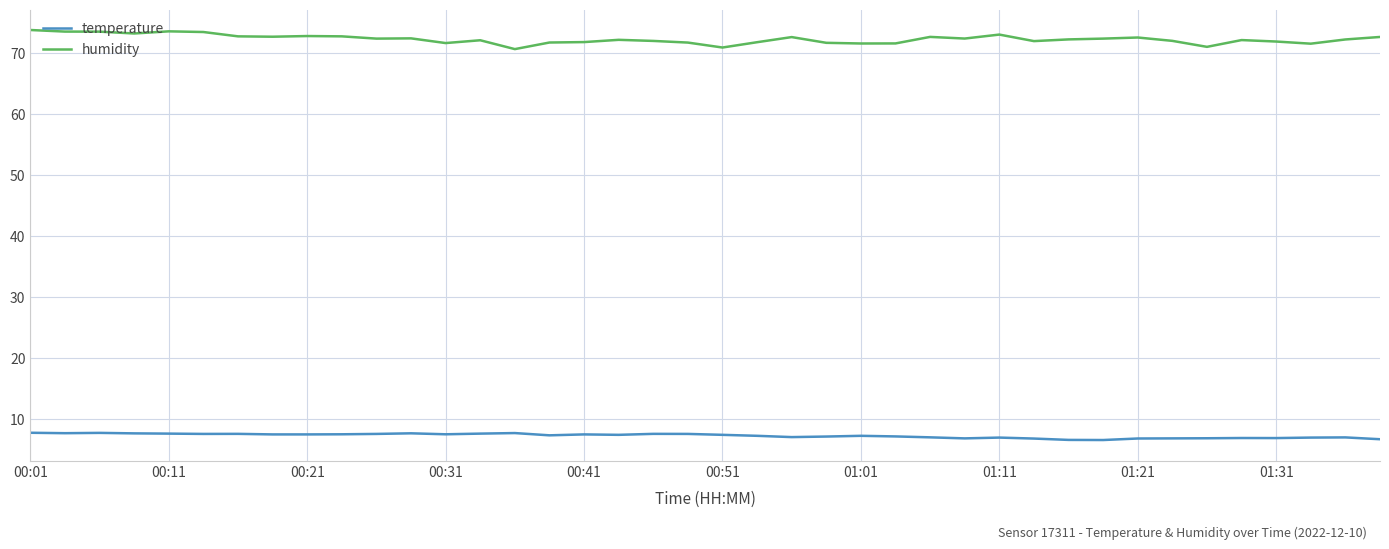

True or false: temperature and humidity intersect in this chart.

False